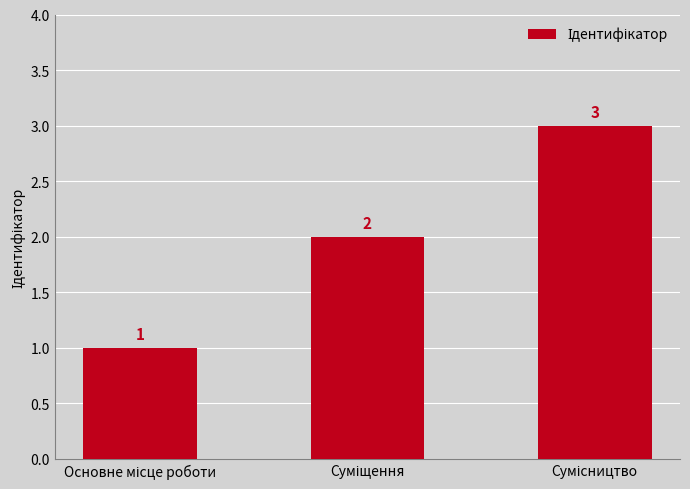

Reading left to right, list all the values displayed in this chart.

1	2	3